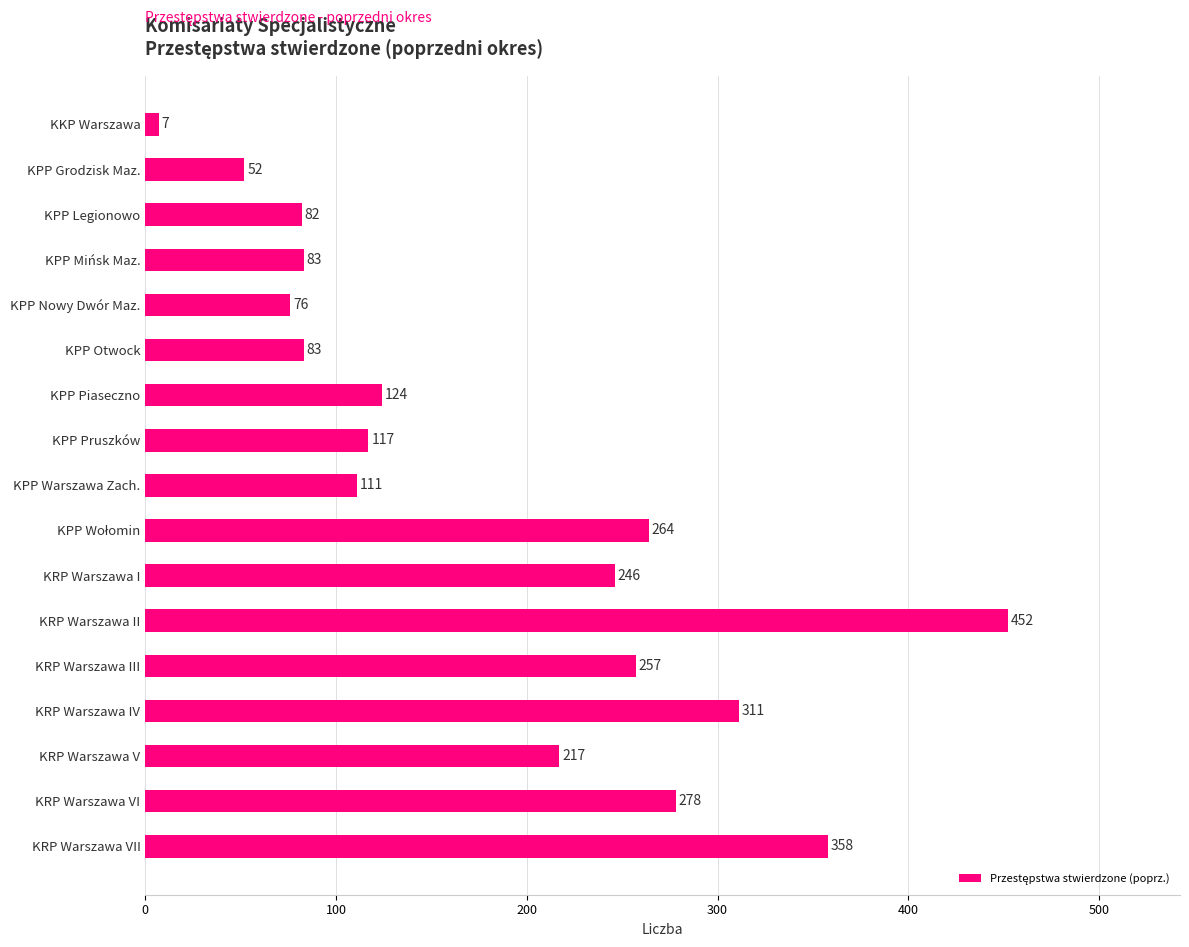

Approximately how many times larger is the value at KRP Warszawa III compared to KPP Grodzisk Maz.?

4.9